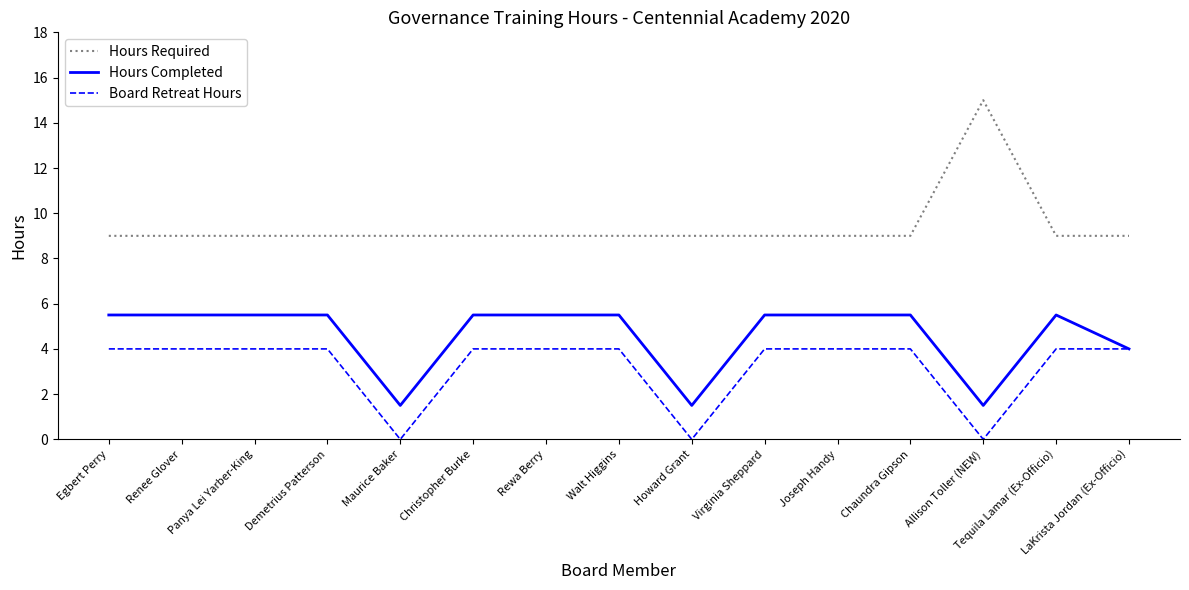

Rank the series by their average value, from highest to lowest.

Hours Required, Hours Completed, Board Retreat Hours